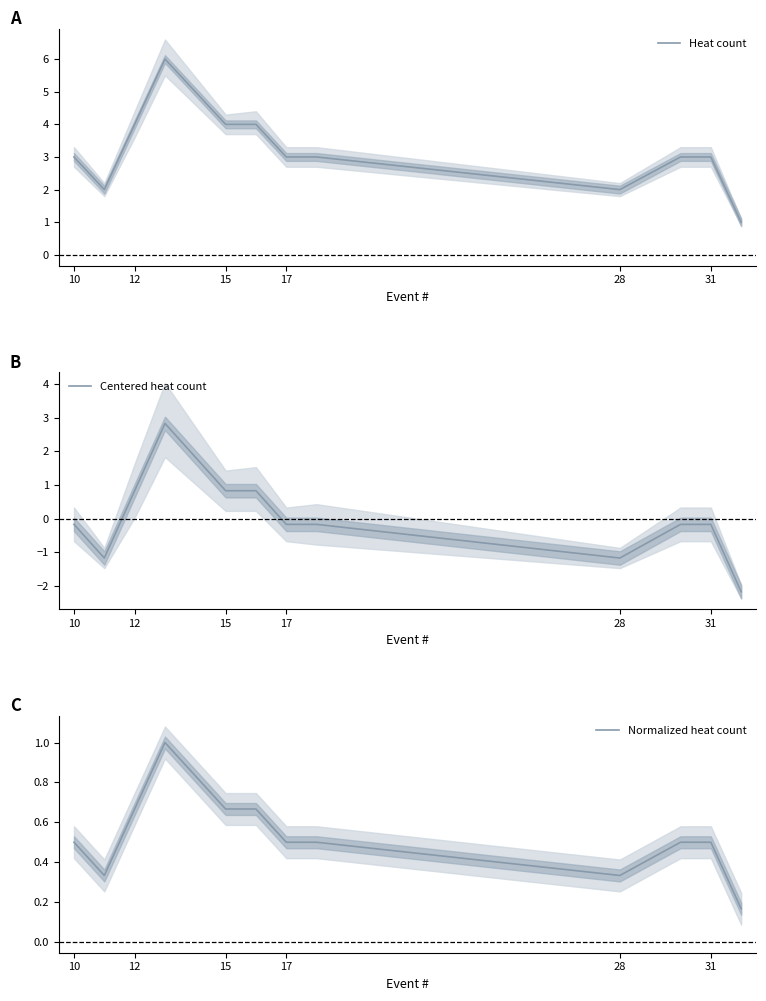

The value of Heat count at 28 is 2. True or false?

True